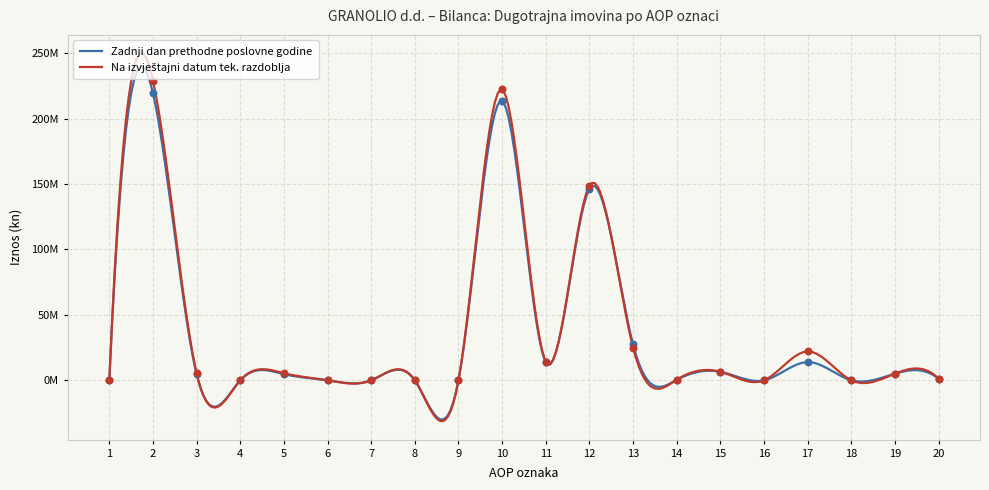

Which series has the largest total across all categories?

Na izvještajni datum tek. razdoblja